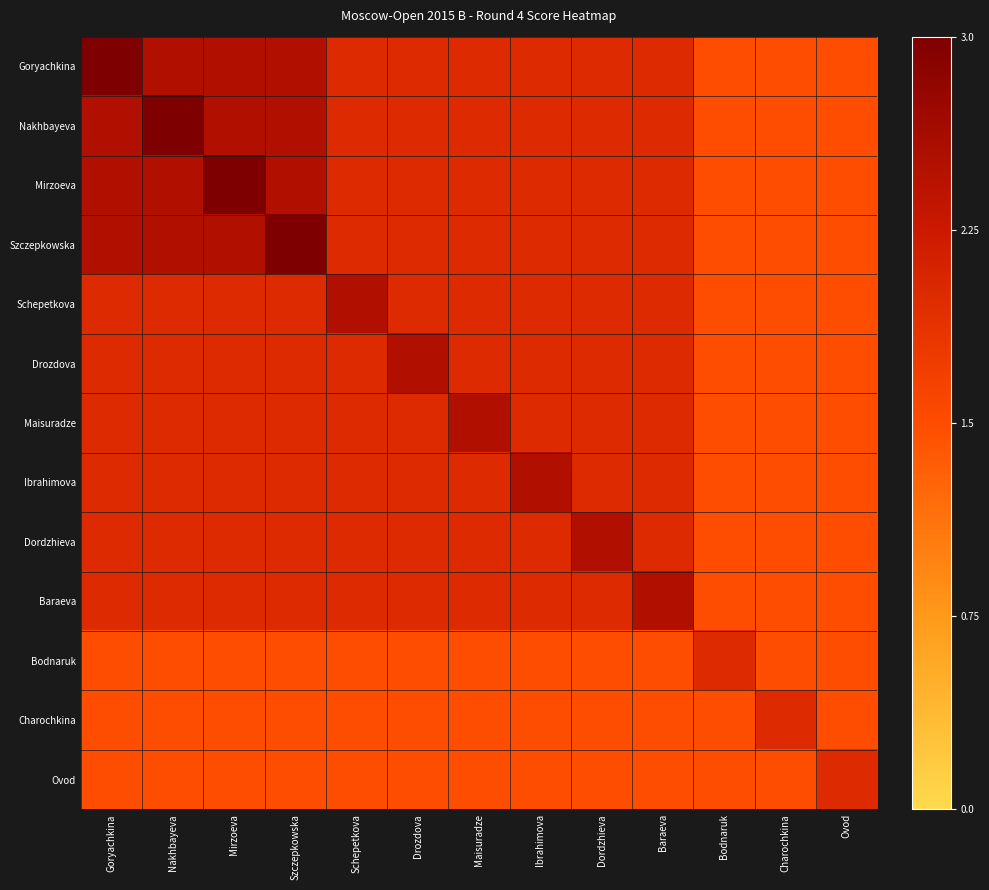

At how many categories does at least one series exceed 0?

13